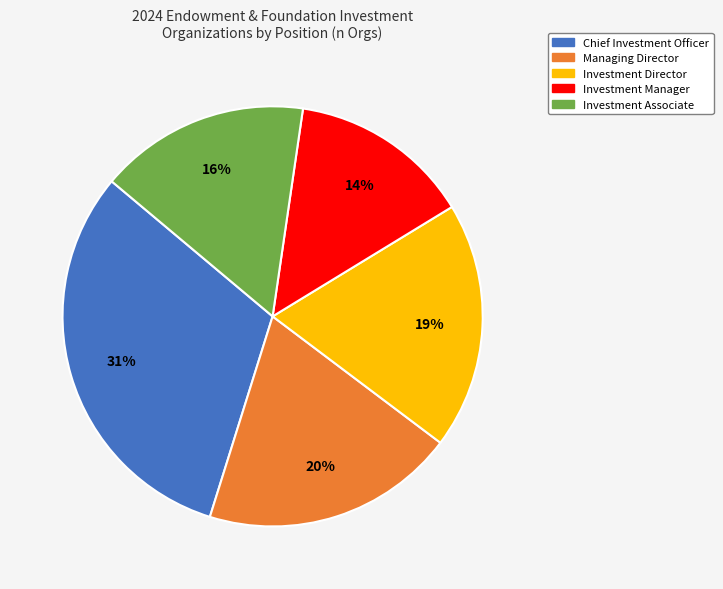

To the nearest percent, what percentage of the pie is Chief Investment Officer?

31%